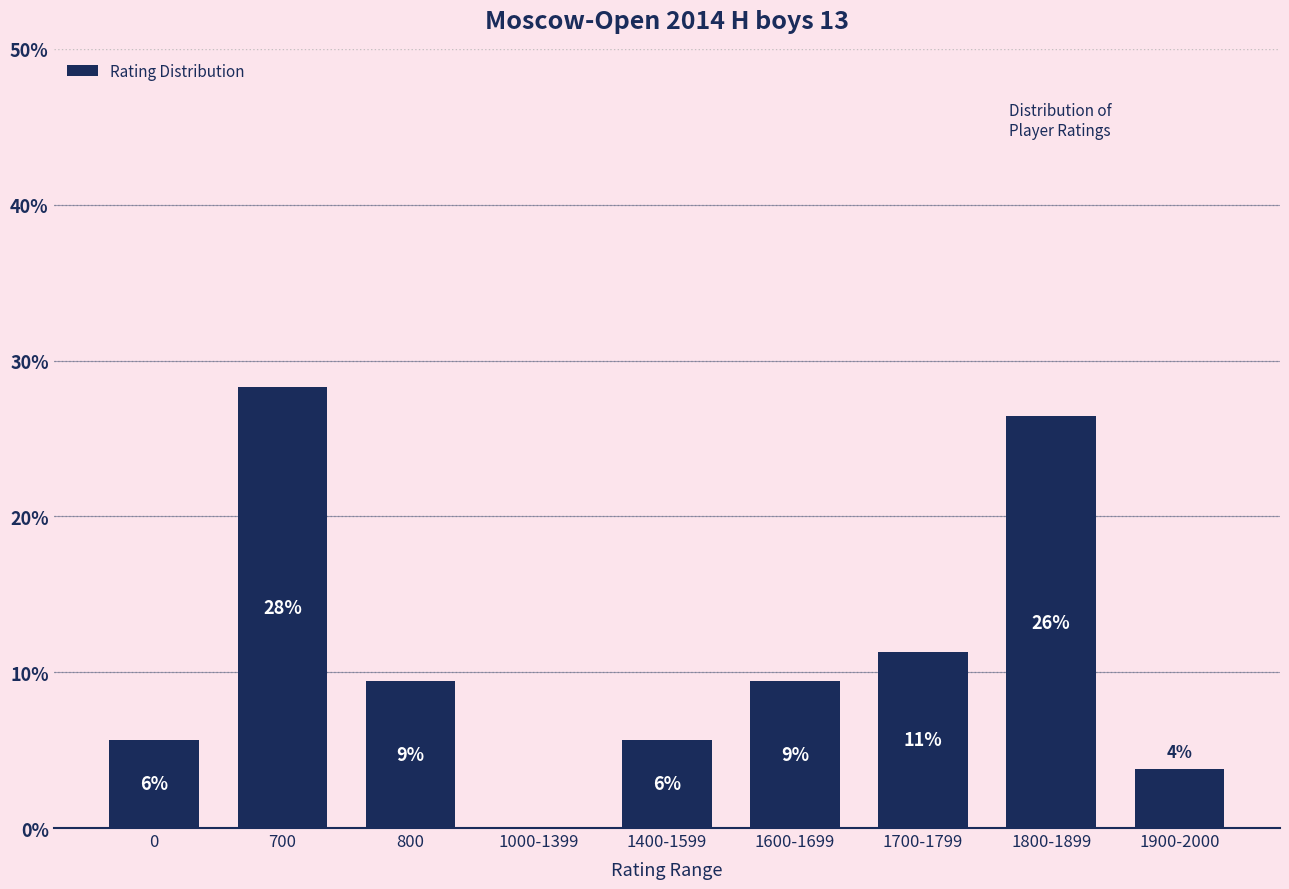

Are the bars horizontal?

No